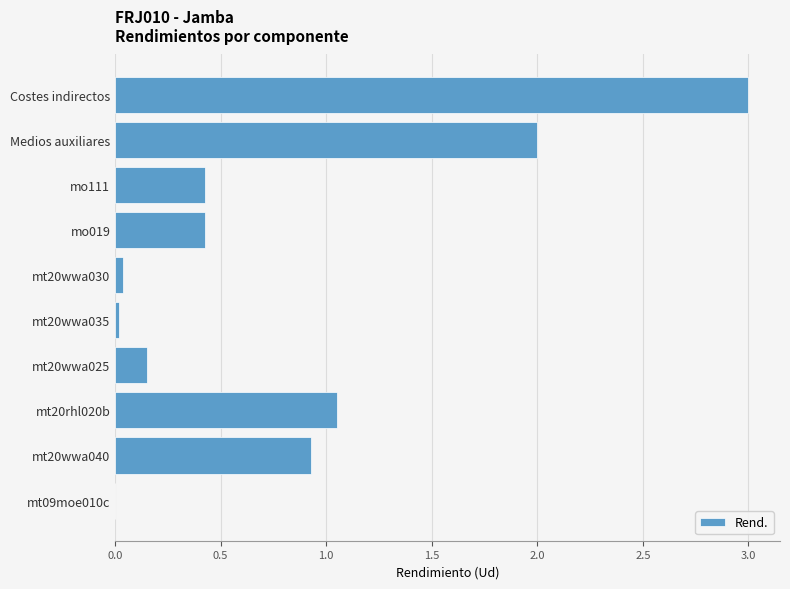

At which category does the chart reach its peak across all series?

Costes indirectos